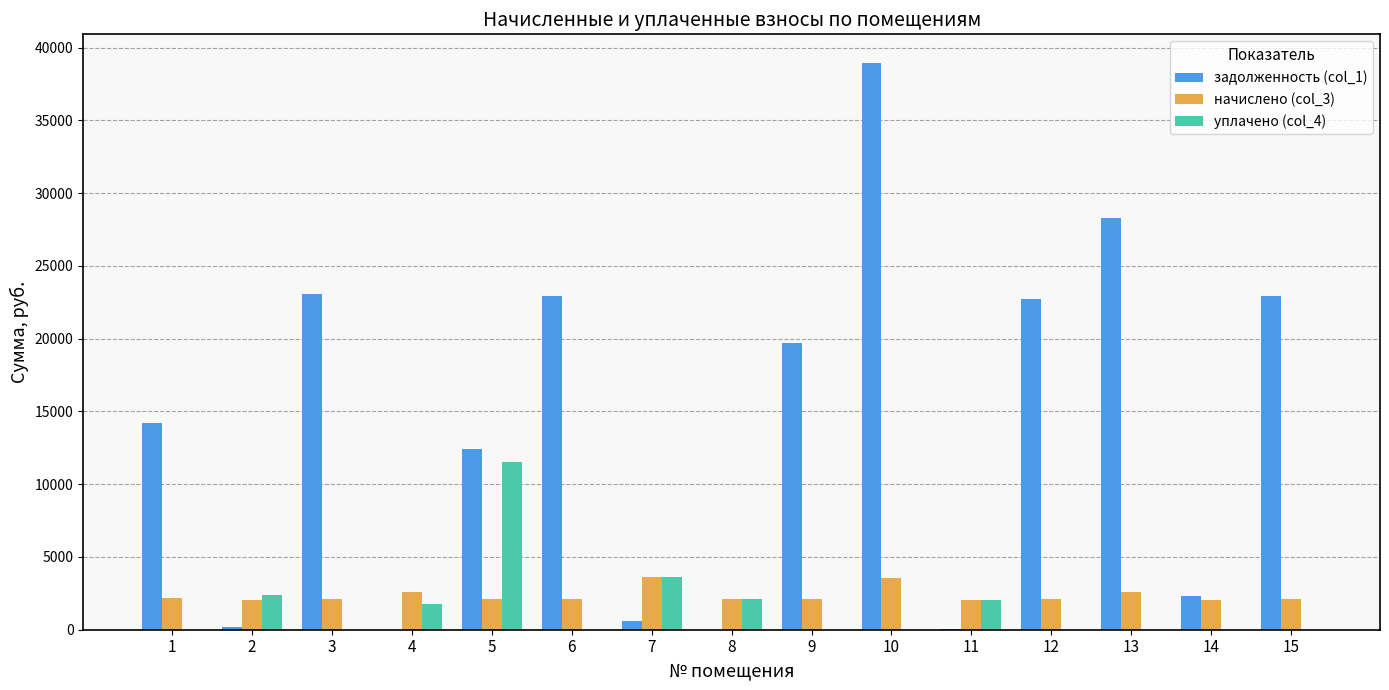

Are the bars grouped side by side (vs. stacked)?

Yes